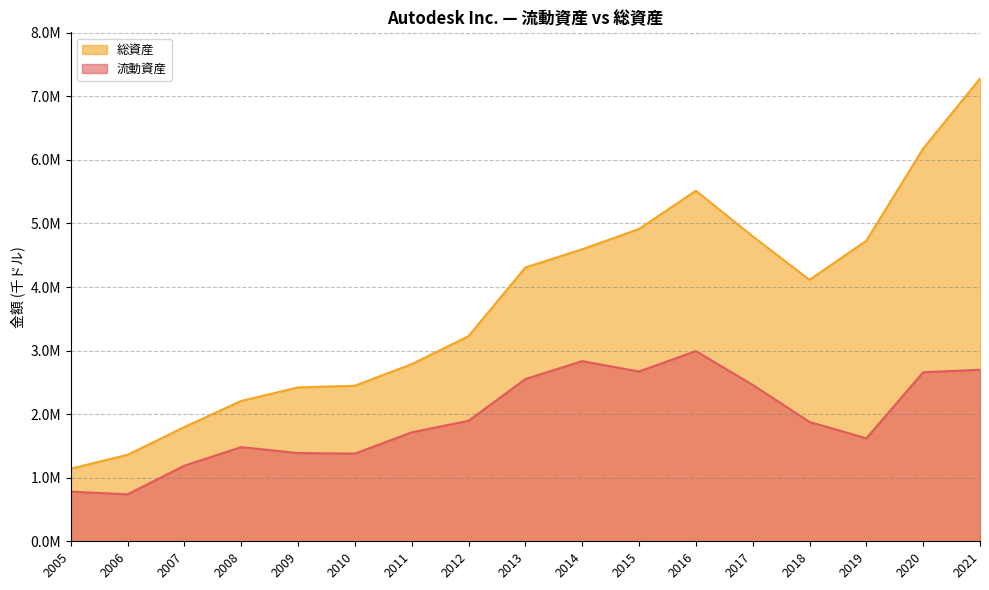

Is the value of 流動資産 at 2019 greater than the value of 総資産 at 2009?

No